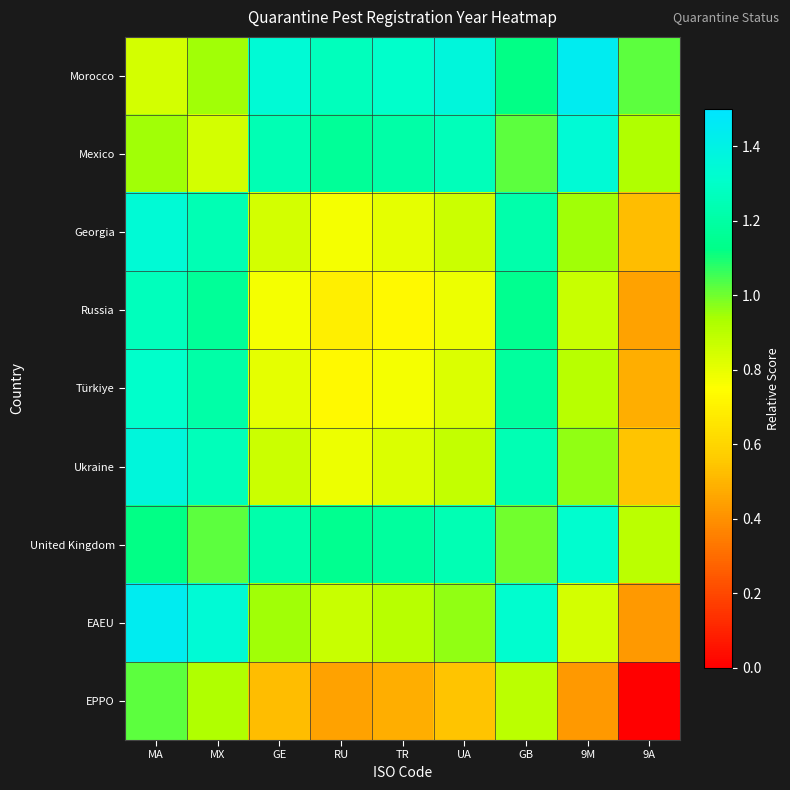

Reading left to right, list all the values displayed in this chart.

Morocco: MA=0.8	MX=0.9	GE=1.3	RU=1.3	TR=1.3	UA=1.4	GB=1.1	9M=1.4	9A=1.0
Mexico: MA=0.9	MX=0.8	GE=1.2	RU=1.2	TR=1.2	UA=1.3	GB=1.0	9M=1.3	9A=0.9
Georgia: MA=1.3	MX=1.2	GE=0.8	RU=0.8	TR=0.8	UA=0.9	GB=1.2	9M=0.9	9A=0.5
Russia: MA=1.3	MX=1.2	GE=0.8	RU=0.7	TR=0.7	UA=0.8	GB=1.1	9M=0.9	9A=0.4
Türkiye: MA=1.3	MX=1.2	GE=0.8	RU=0.7	TR=0.8	UA=0.8	GB=1.2	9M=0.9	9A=0.5
Ukraine: MA=1.4	MX=1.3	GE=0.9	RU=0.8	TR=0.8	UA=0.9	GB=1.2	9M=1.0	9A=0.5
United Kingdom: MA=1.1	MX=1.0	GE=1.2	RU=1.1	TR=1.2	UA=1.2	GB=1.0	9M=1.3	9A=0.9
EAEU: MA=1.4	MX=1.3	GE=0.9	RU=0.9	TR=0.9	UA=1.0	GB=1.3	9M=0.8	9A=0.4
EPPO: MA=1.0	MX=0.9	GE=0.5	RU=0.4	TR=0.5	UA=0.5	GB=0.9	9M=0.4	9A=0.0